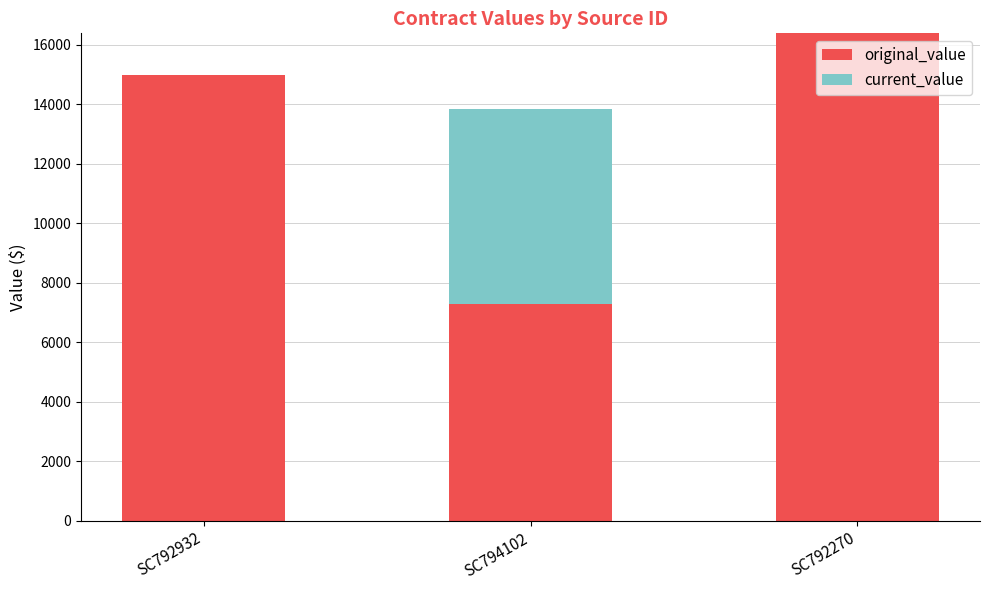

At which label does original_value reach its peak?

SC792270